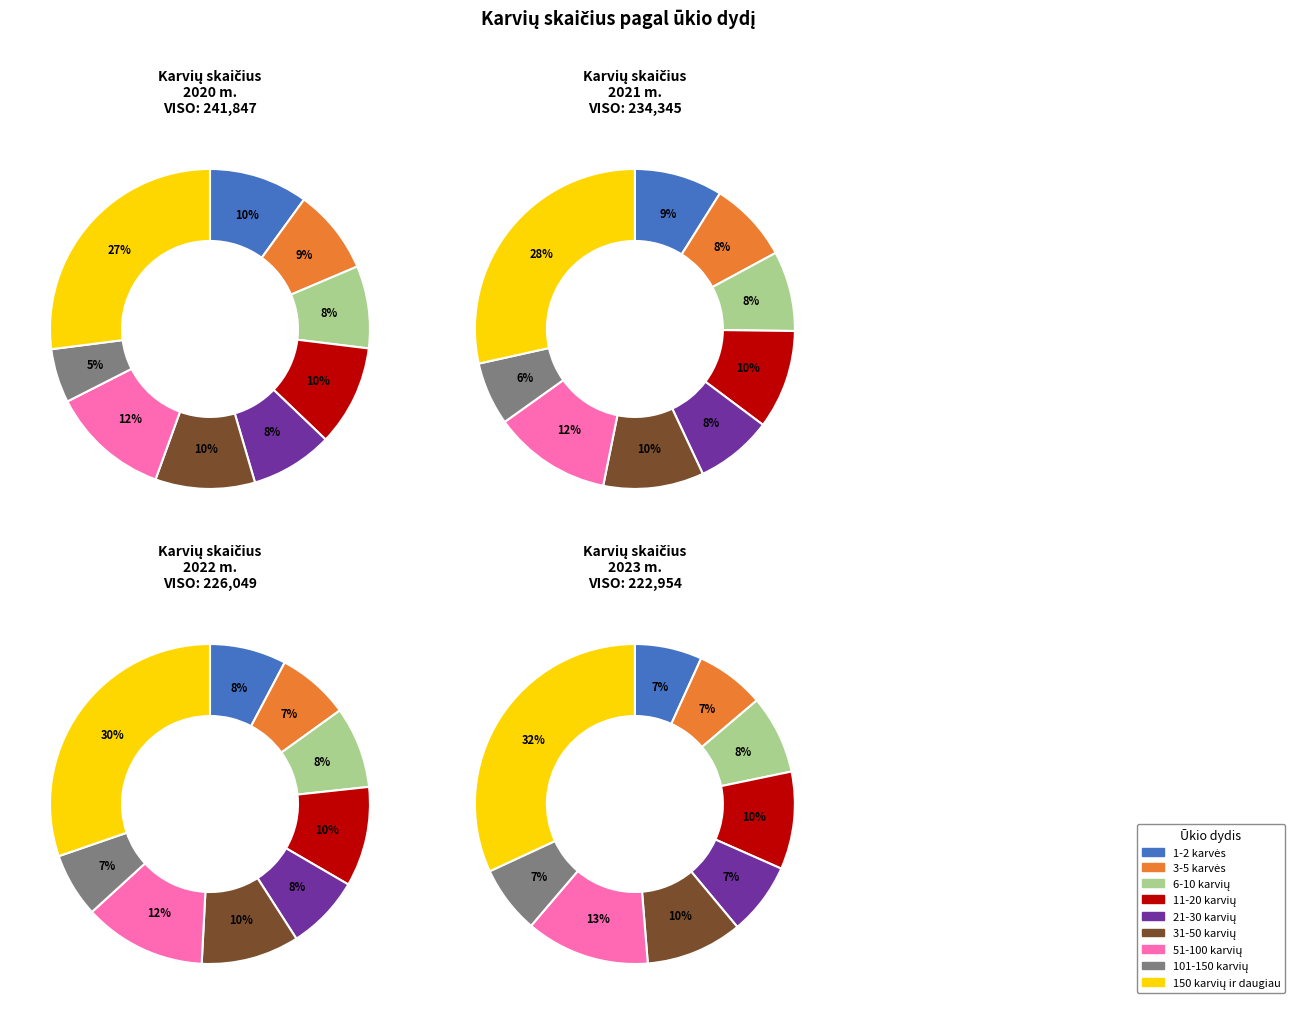

To the nearest percent, what is the difference between the 150 karvių ir daugiau and 51-100 karvių slice percentages?

17%